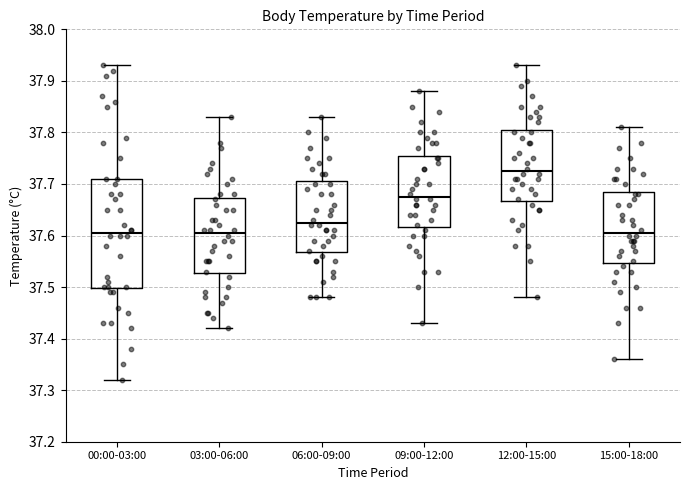

Reading left to right, read every box against the y-axis: the position of its median line, the range the box covers, and the ends of its whiskers. The values are not printed on the chart, so give them approximately, as read against the axis.

00:00-03:00: median 37.61, box 37.50 to 37.71, whiskers 37.32 to 37.93
03:00-06:00: median 37.61, box 37.53 to 37.67, whiskers 37.42 to 37.83
06:00-09:00: median 37.63, box 37.57 to 37.71, whiskers 37.48 to 37.83
09:00-12:00: median 37.68, box 37.62 to 37.76, whiskers 37.43 to 37.88
12:00-15:00: median 37.73, box 37.67 to 37.81, whiskers 37.48 to 37.93
15:00-18:00: median 37.61, box 37.55 to 37.69, whiskers 37.36 to 37.81